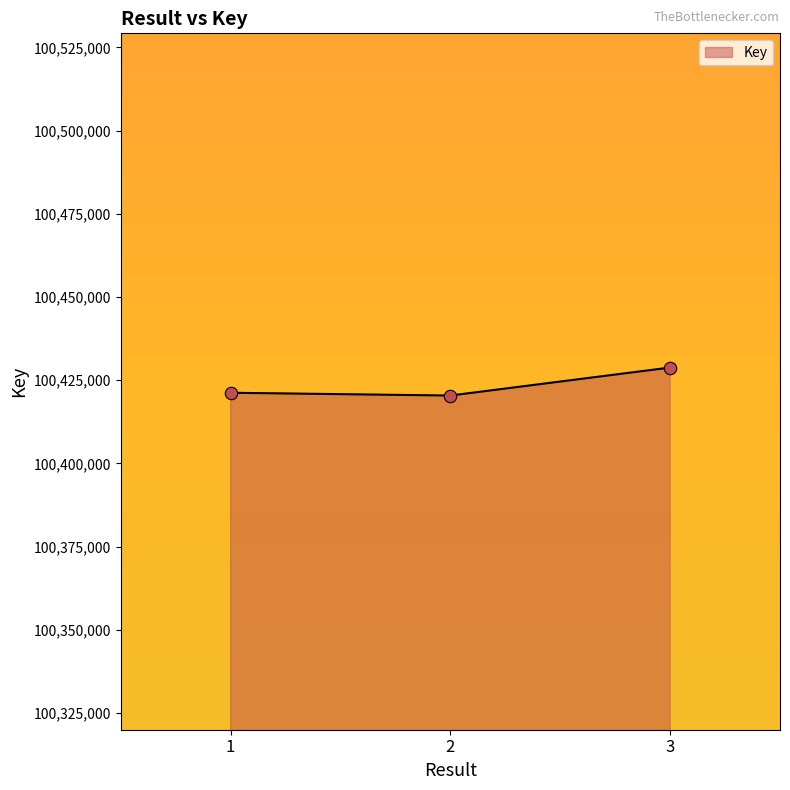

What is the change in value from 1 to 2?

-835